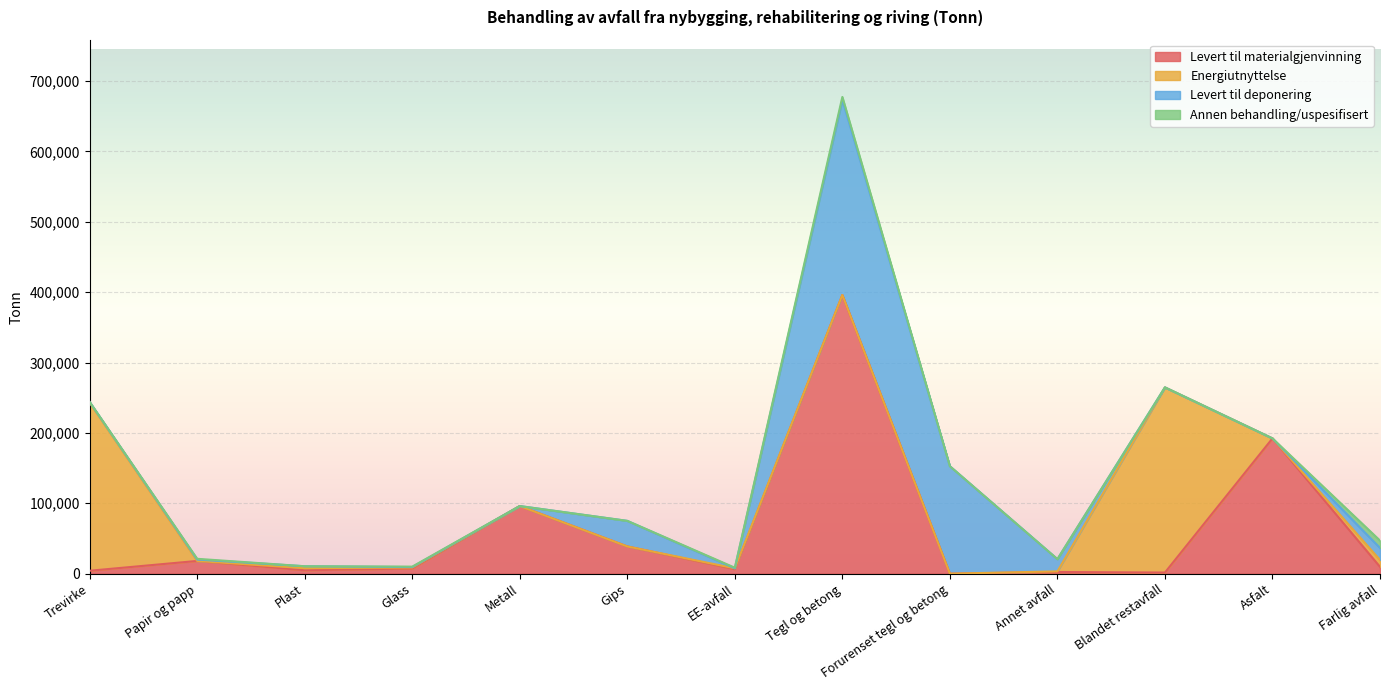

Reading left to right, what are all the values shown in this chart?

Levert til materialgjenvinning: Trevirke=4150	Papir og papp=18081	Plast=4860	Glass=7375	Metall=96078	Gips=38701	EE-avfall=6438	Tegl og betong=396042	Forurenset tegl og betong=0	Annet avfall=2364	Blandet restavfall=1580	Asfalt=192226	Farlig avfall=9694
Energiutnyttelse: Trevirke=238797	Papir og papp=0	Plast=2952	Glass=1370	Metall=0	Gips=0	EE-avfall=1169	Tegl og betong=0	Forurenset tegl og betong=0	Annet avfall=885	Blandet restavfall=263116	Asfalt=0	Farlig avfall=9769
Levert til deponering: Trevirke=1089	Papir og papp=1964	Plast=2727	Glass=623	Metall=0	Gips=36319	EE-avfall=0	Tegl og betong=277390	Forurenset tegl og betong=152666	Annet avfall=17359	Blandet restavfall=0	Asfalt=0	Farlig avfall=17068
Annen behandling/uspesifisert: Trevirke=0	Papir og papp=1068	Plast=0	Glass=634	Metall=0	Gips=0	EE-avfall=866	Tegl og betong=4024	Forurenset tegl og betong=0	Annet avfall=0	Blandet restavfall=0	Asfalt=0	Farlig avfall=10500